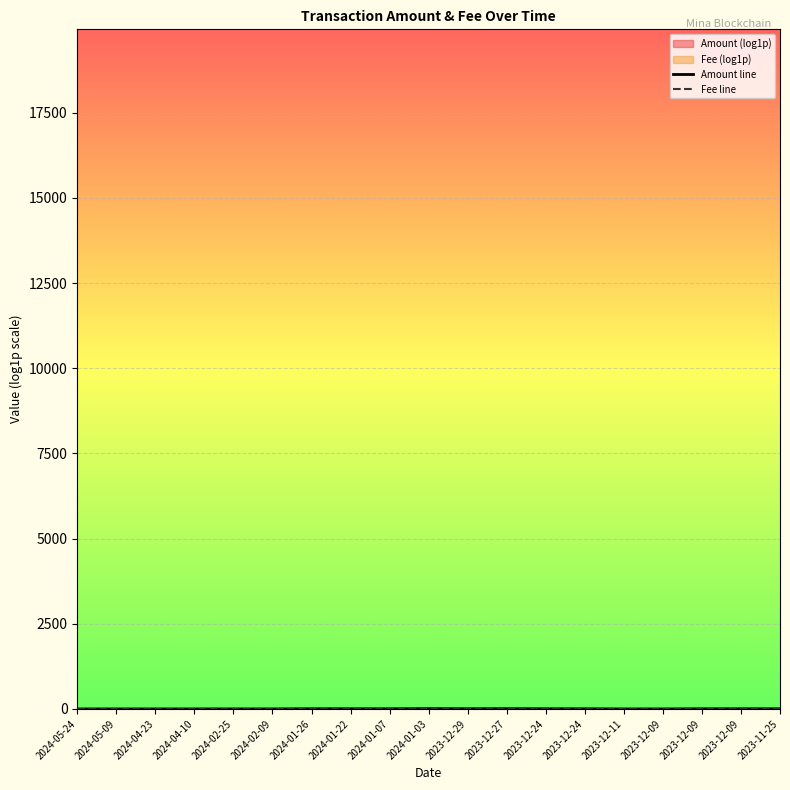

At which category is the sum across all series the highest?

2024-01-03